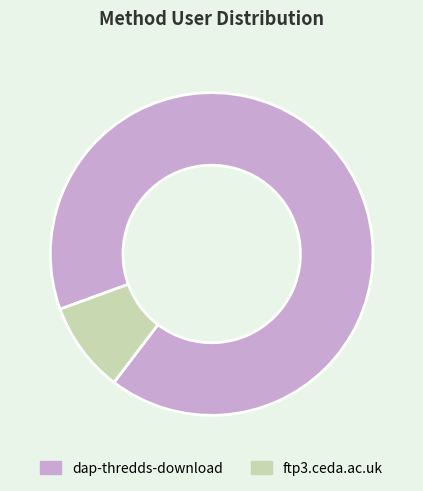

Combined, do ftp3.ceda.ac.uk and dap-thredds-download account for over 50%?

Yes